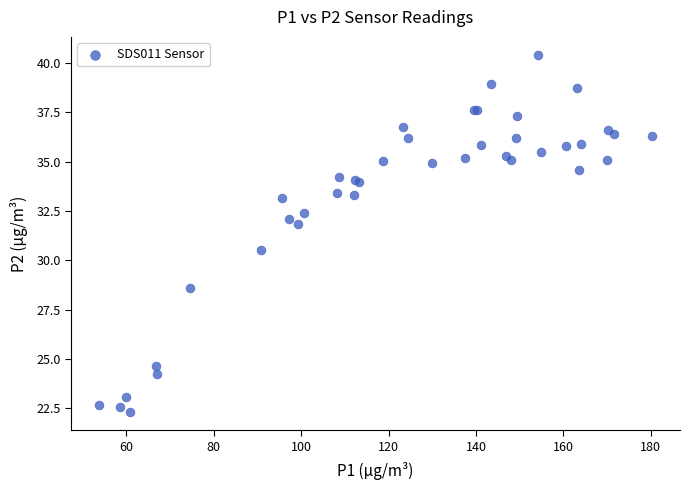

What Y value in the scatter plot is closest to 31?

30.5